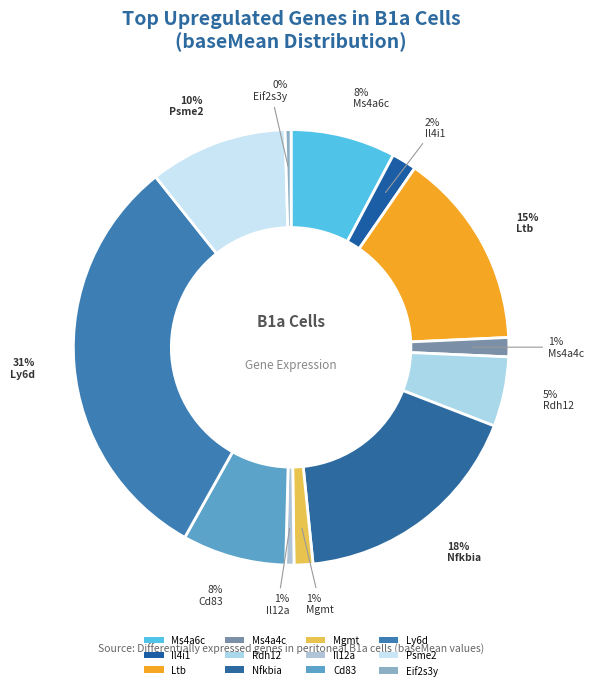

Which slice is the smallest?

Eif2s3y